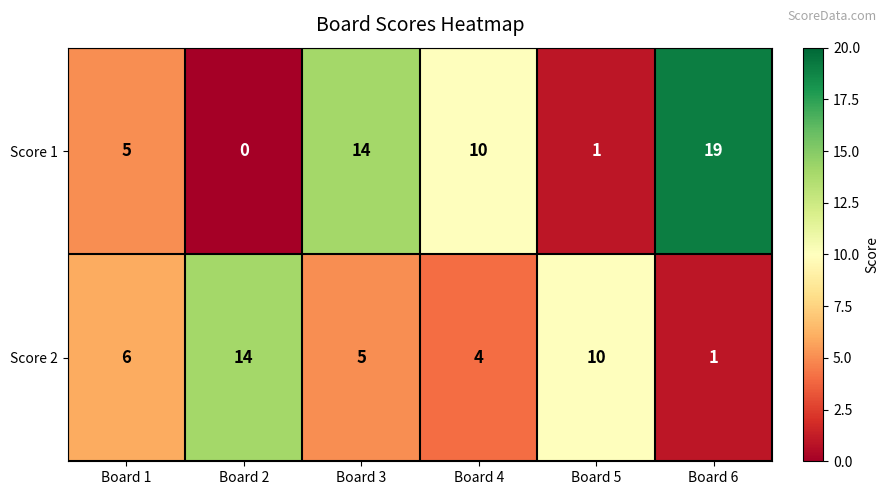

At which label does Score 1 first exceed 10?

Board 3